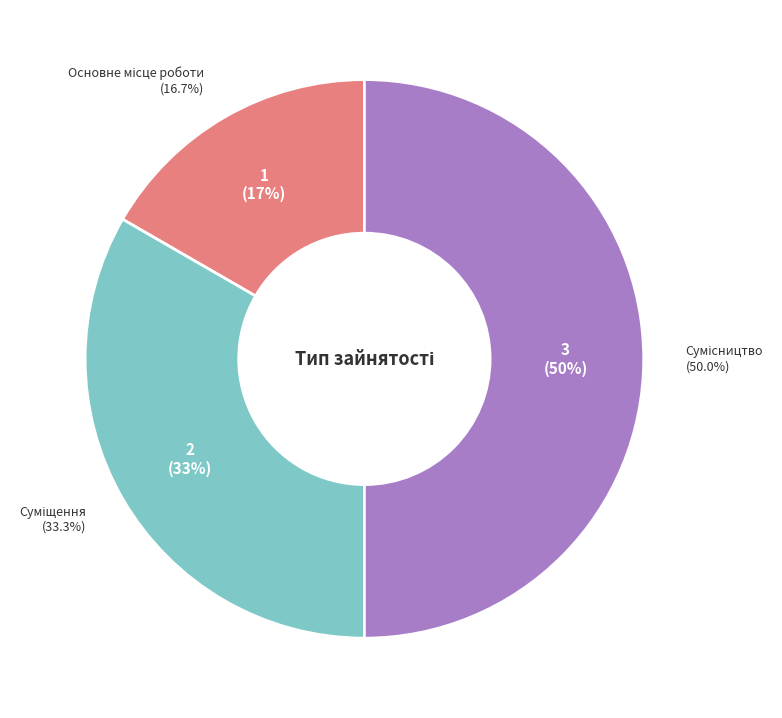

Count the number of slices in the pie.

3